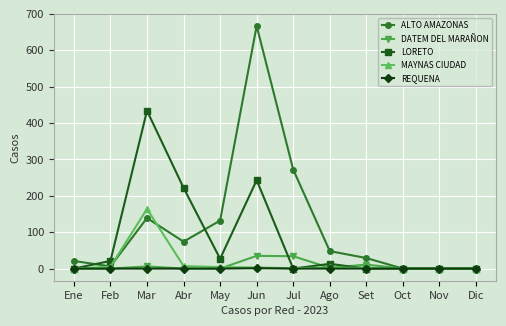

What is the maximum value shown in the chart?

667